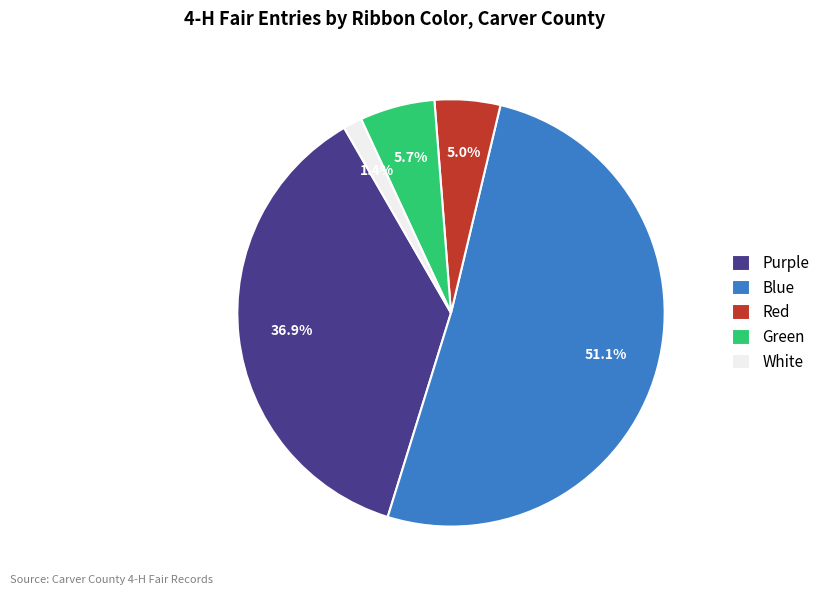

Count the number of slices in the pie.

5